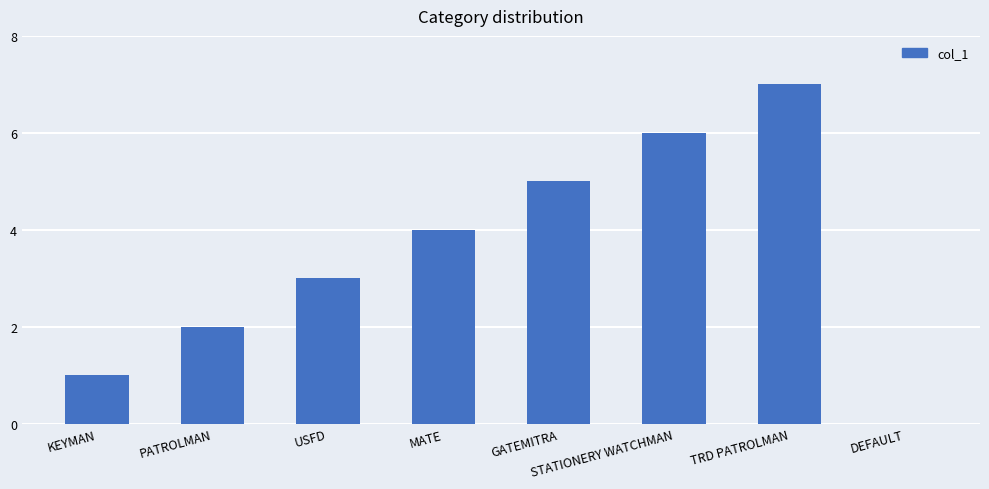

What is the sum of the values at USFD and TRD PATROLMAN?

10